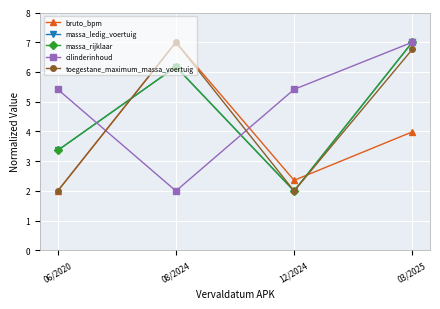

Reading left to right, transcribe all the data shown in this chart.

bruto_bpm: 06/2020=2.0	08/2024=7.0	12/2024=2.4	03/2025=4.0
massa_ledig_voertuig: 06/2020=3.4	08/2024=6.2	12/2024=2.0	03/2025=7.0
massa_rijklaar: 06/2020=3.4	08/2024=6.2	12/2024=2.0	03/2025=7.0
cilinderinhoud: 06/2020=5.4	08/2024=2.0	12/2024=5.4	03/2025=7.0
toegestane_maximum_massa_voertuig: 06/2020=2.0	08/2024=7.0	12/2024=2.0	03/2025=6.8